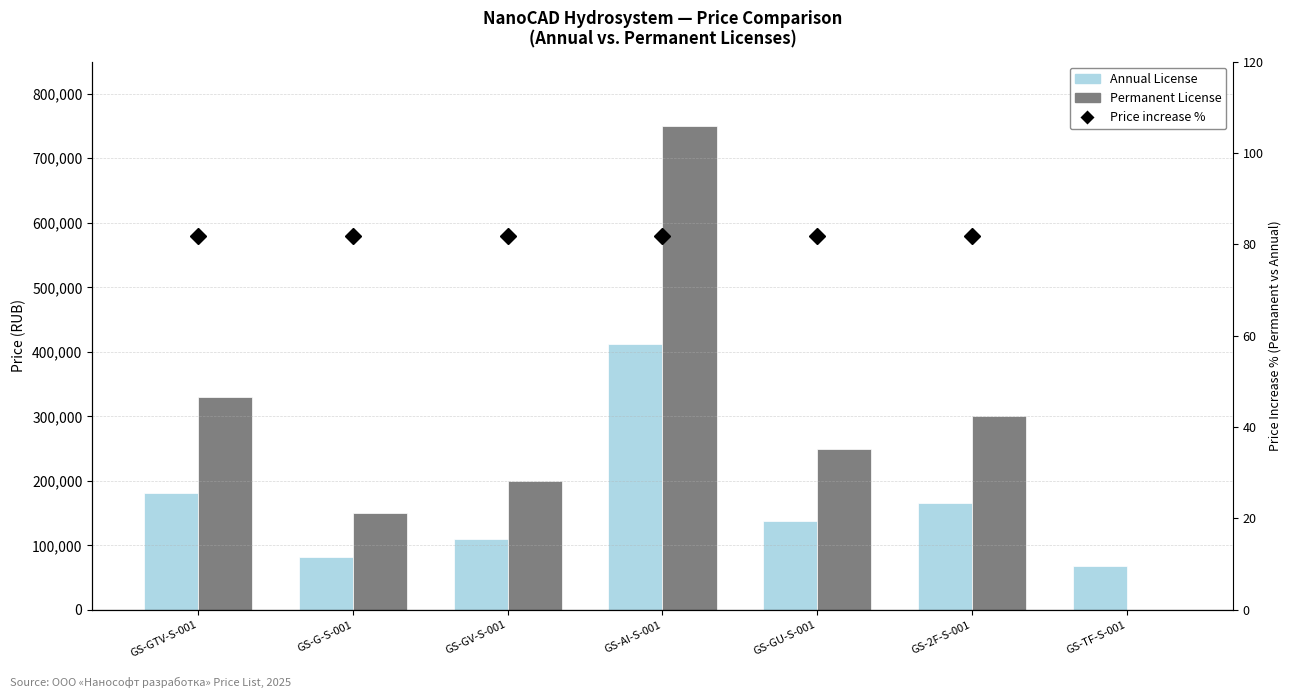

What are all the series names shown in the legend?

Annual License, Permanent License, Price increase %